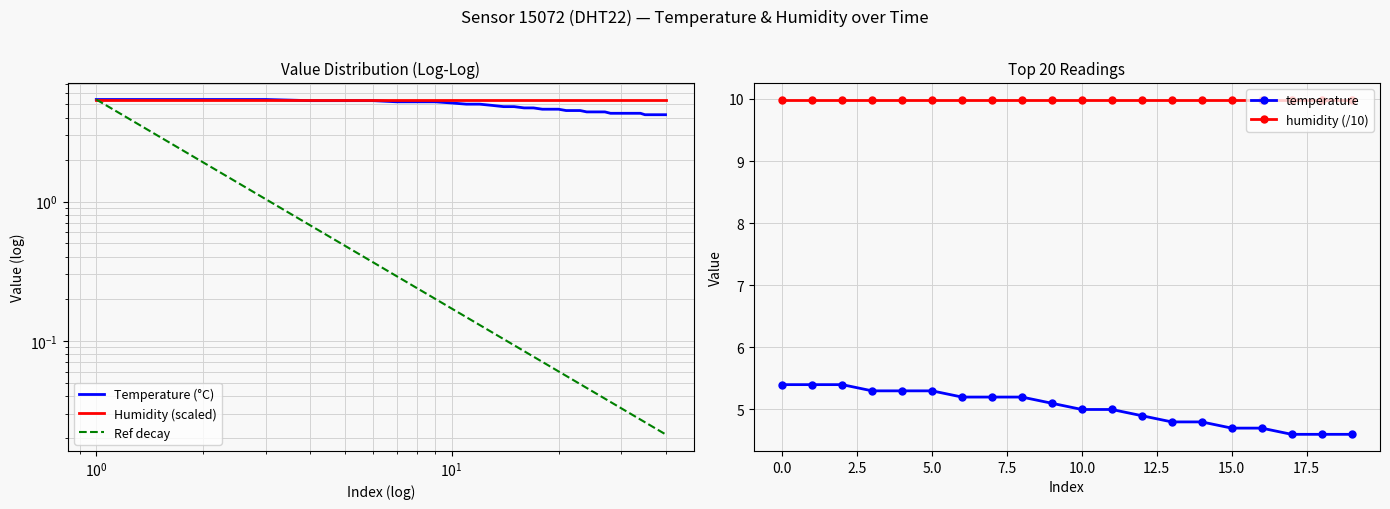

Is it true that humidity (/10) equals 14.3 at 10.0?

False